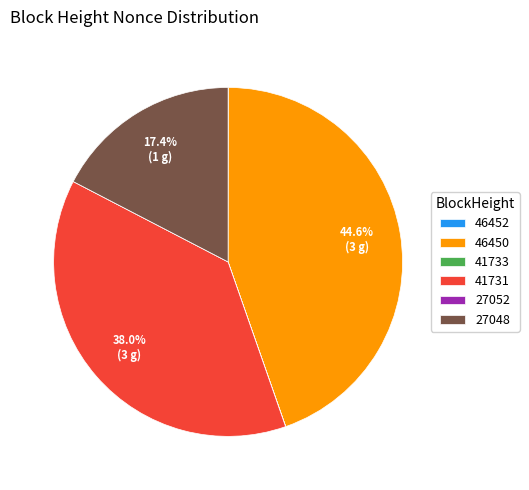

Is 46450 the majority of the pie?

No